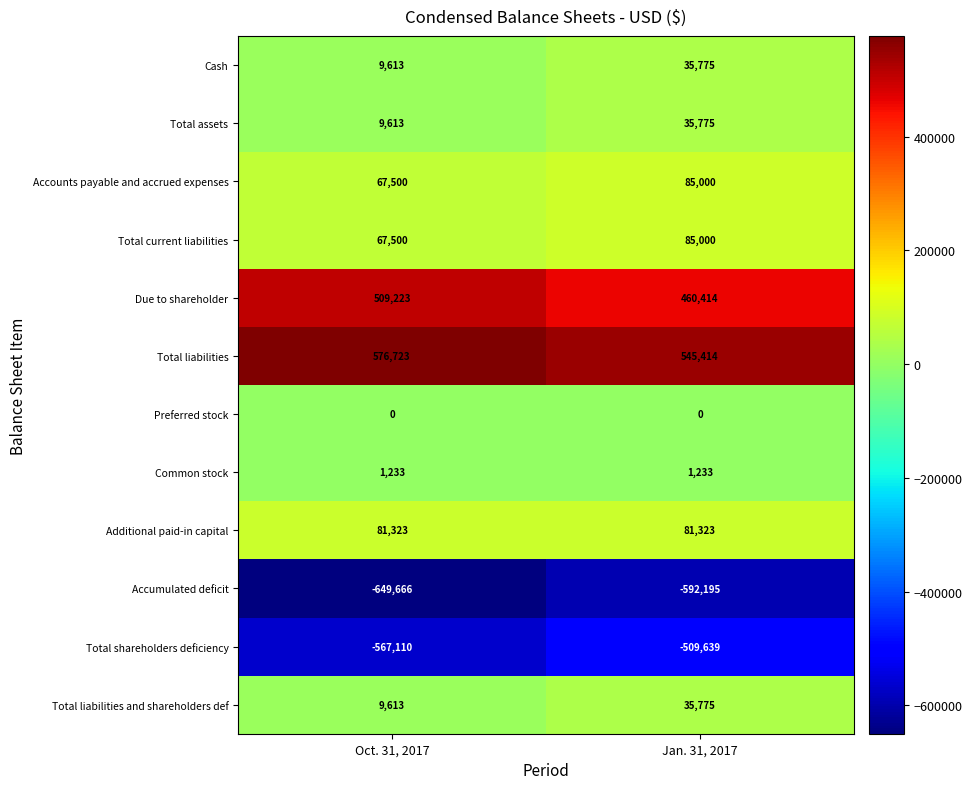

True or false: Accounts payable and accrued expenses has a value of 35915 at Oct. 31, 2017.

False